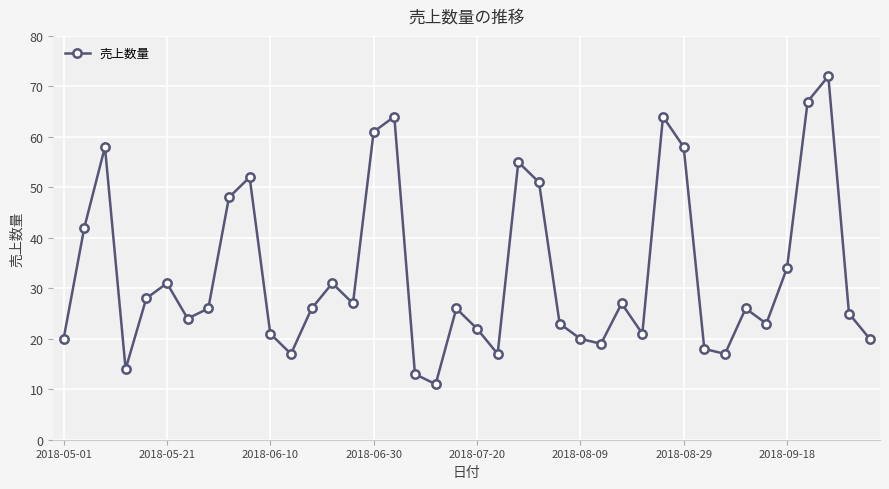

What is the sum of all values?

1319